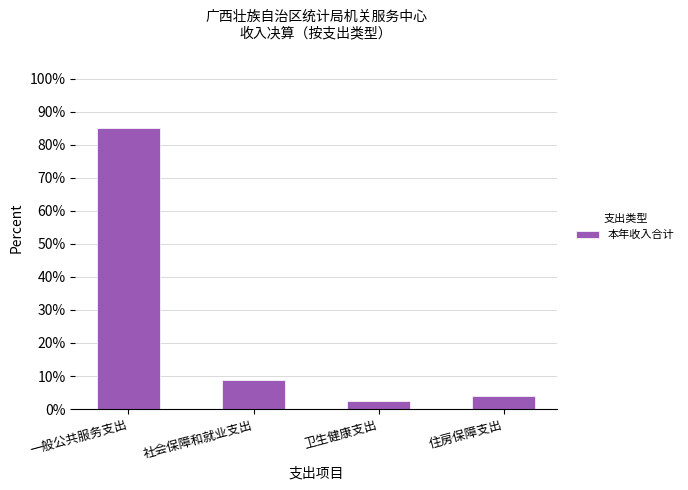

What is the label of the 1st bar from the right?

住房保障支出